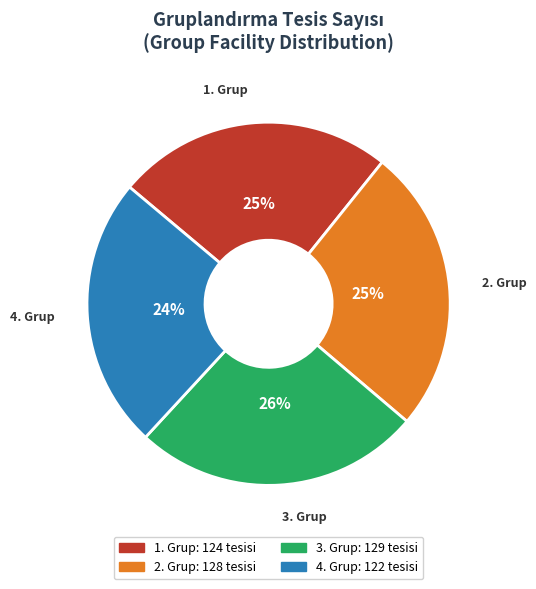

To the nearest percent, what percentage of the pie is 4. Grup?

24%